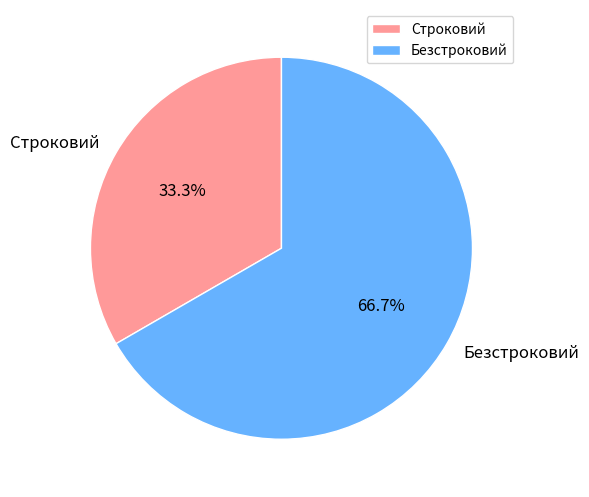

What is the total percentage of Безстроковий and Строковий?

100.0%